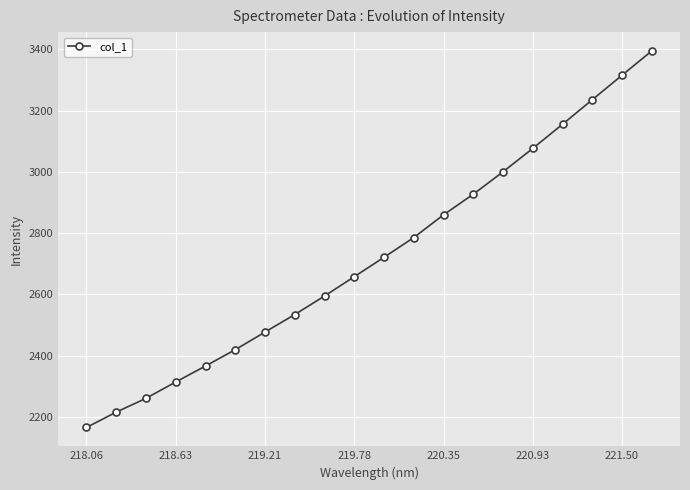

What is the smallest value displayed?

2165.9